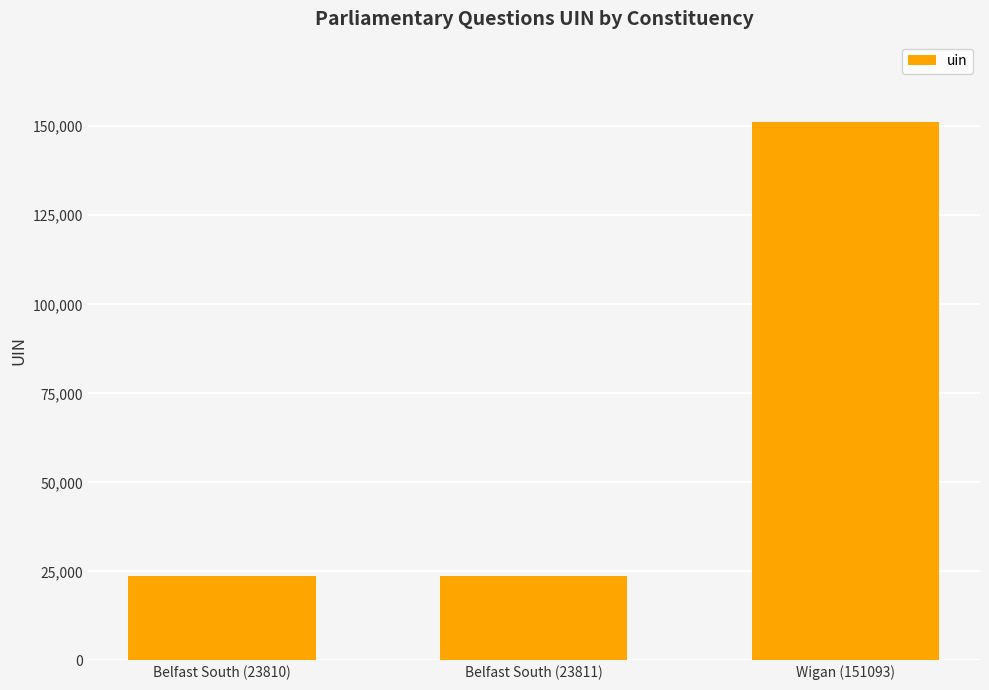

Is it true that the value at Belfast South (23811) is 36139?

False